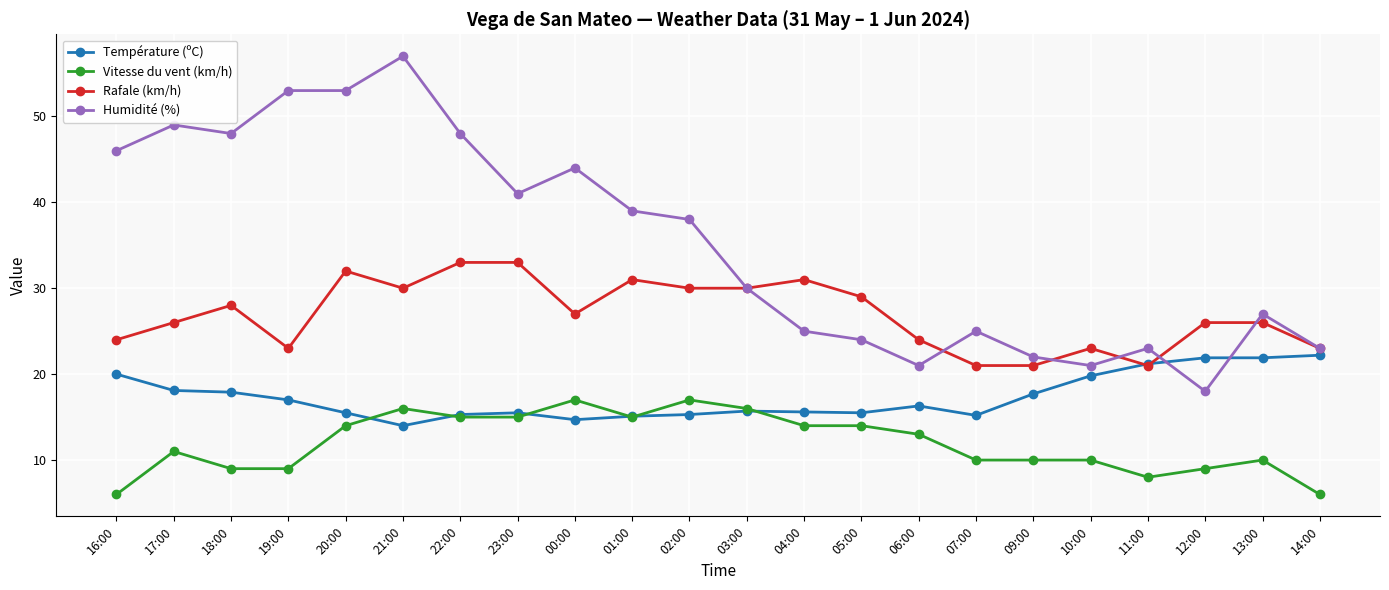

Is it true that Rafale (km/h) equals 16.4 at 13:00?

False